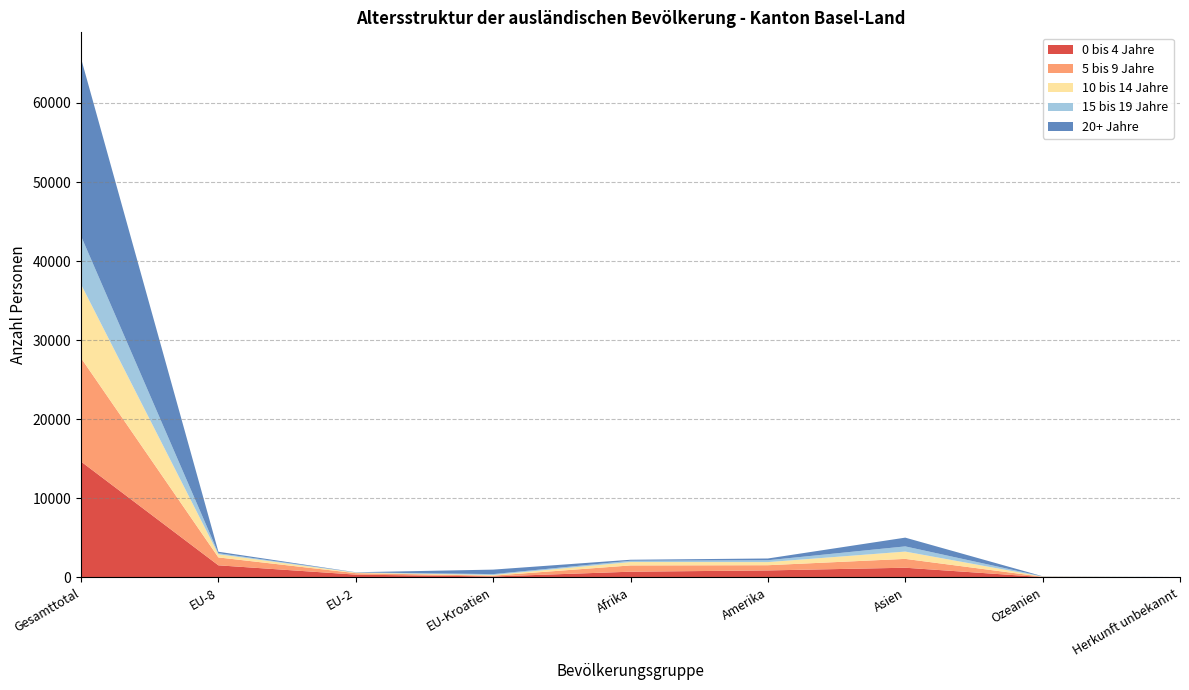

Reading left to right, what are all the values shown in this chart?

0 bis 4 Jahre: Gesamttotal=14657	EU-8=1535	EU-2=360	EU-Kroatien=125	Afrika=729	Amerika=891	Asien=1231	Ozeanien=48	Herkunft unbekannt=12
5 bis 9 Jahre: Gesamttotal=13092	EU-8=999	EU-2=186	EU-Kroatien=103	Afrika=792	Amerika=658	Asien=1119	Ozeanien=39	Herkunft unbekannt=22
10 bis 14 Jahre: Gesamttotal=9313	EU-8=396	EU-2=63	EU-Kroatien=90	Afrika=431	Amerika=393	Asien=923	Ozeanien=25	Herkunft unbekannt=9
15 bis 19 Jahre: Gesamttotal=6107	EU-8=135	EU-2=31	EU-Kroatien=105	Afrika=161	Amerika=236	Asien=656	Ozeanien=24	Herkunft unbekannt=5
20+ Jahre: Gesamttotal=22480	EU-8=186	EU-2=20	EU-Kroatien=569	Afrika=127	Amerika=222	Asien=1108	Ozeanien=15	Herkunft unbekannt=4